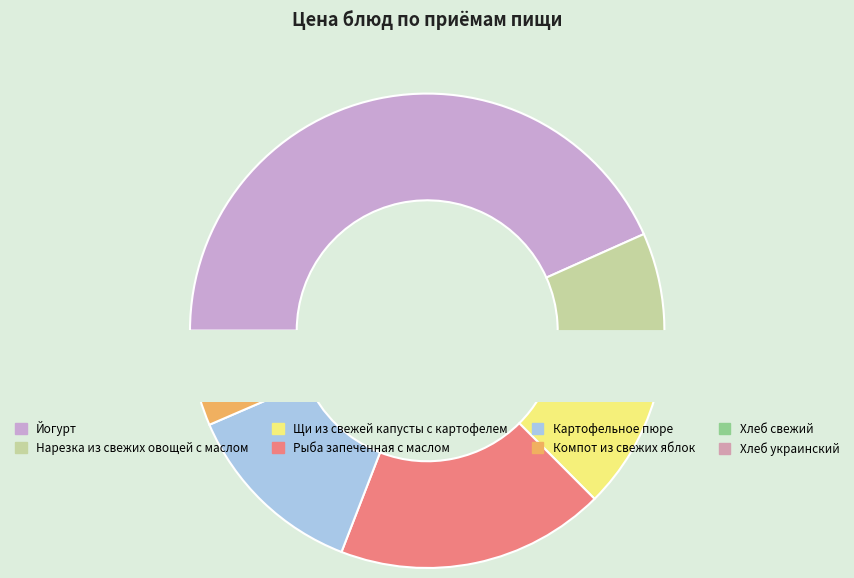

Which slice is the smallest?

Хлеб свежий